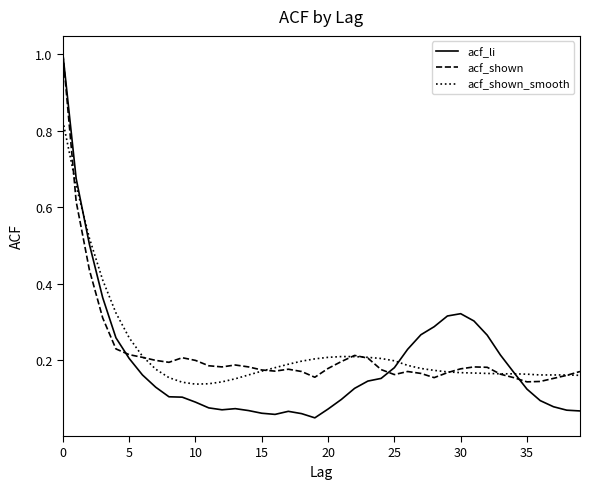

Which series has the largest range (max minus min)?

acf_li